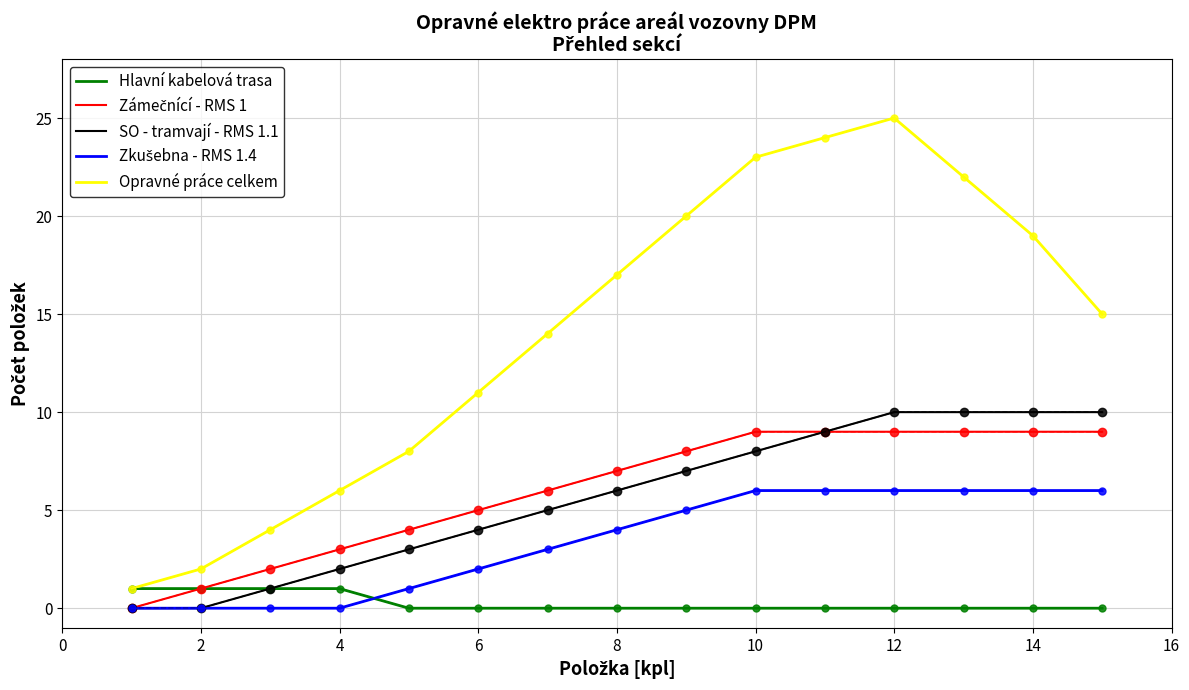

What is the maximum value for Opravné práce celkem?

25